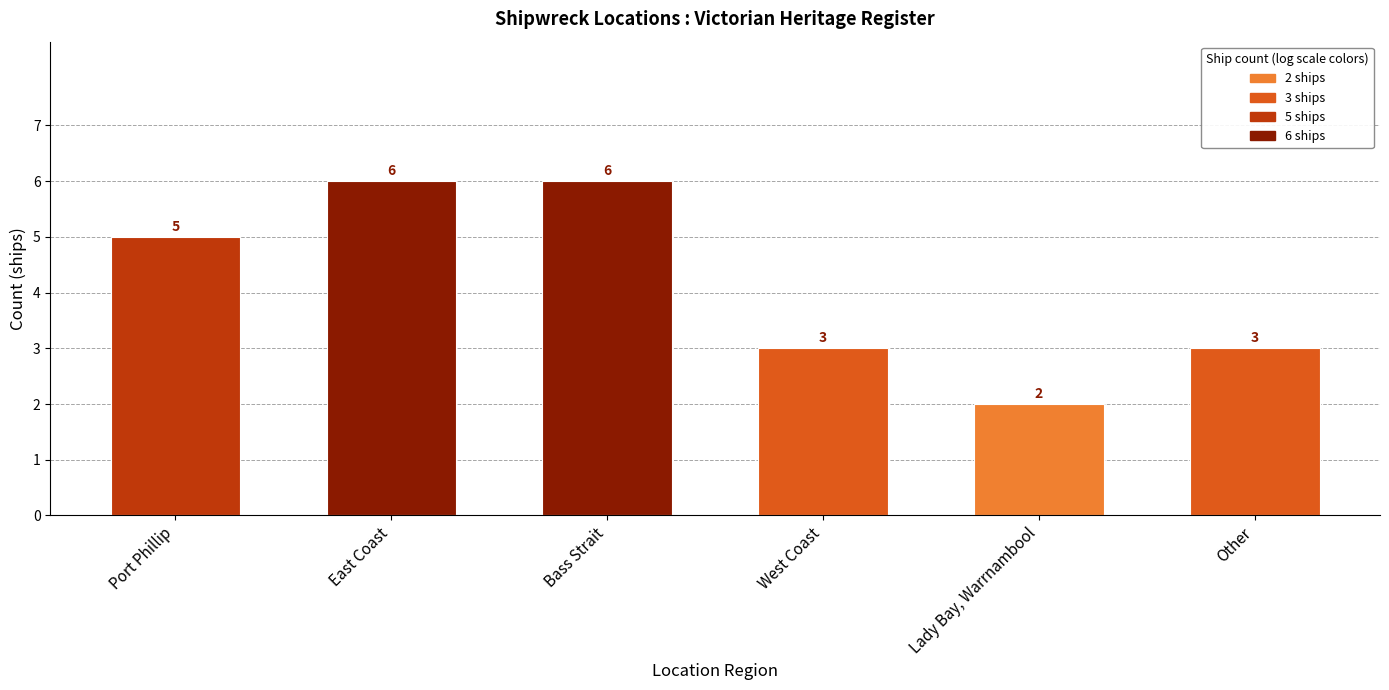

The value at Port Phillip is 7. True or false?

False